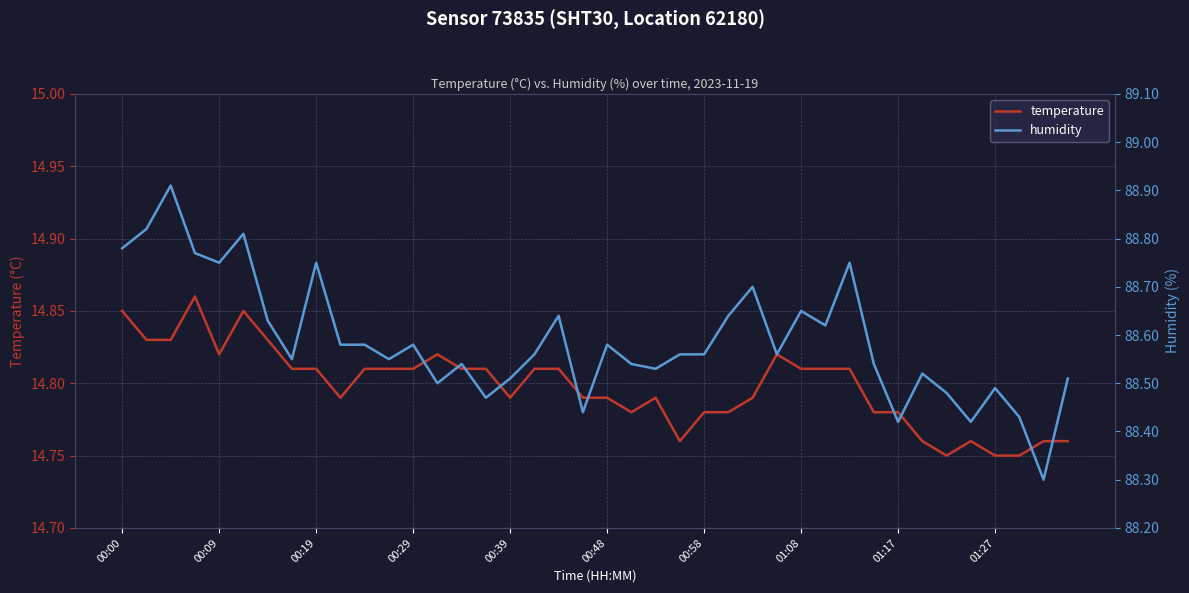

What are all the series names shown in the legend?

temperature, humidity